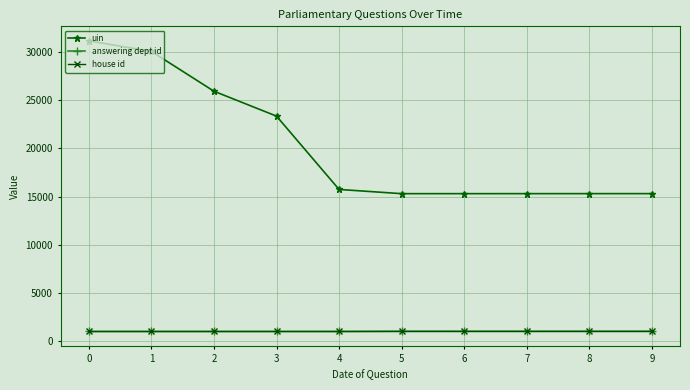

What is the greatest value displayed?

31166